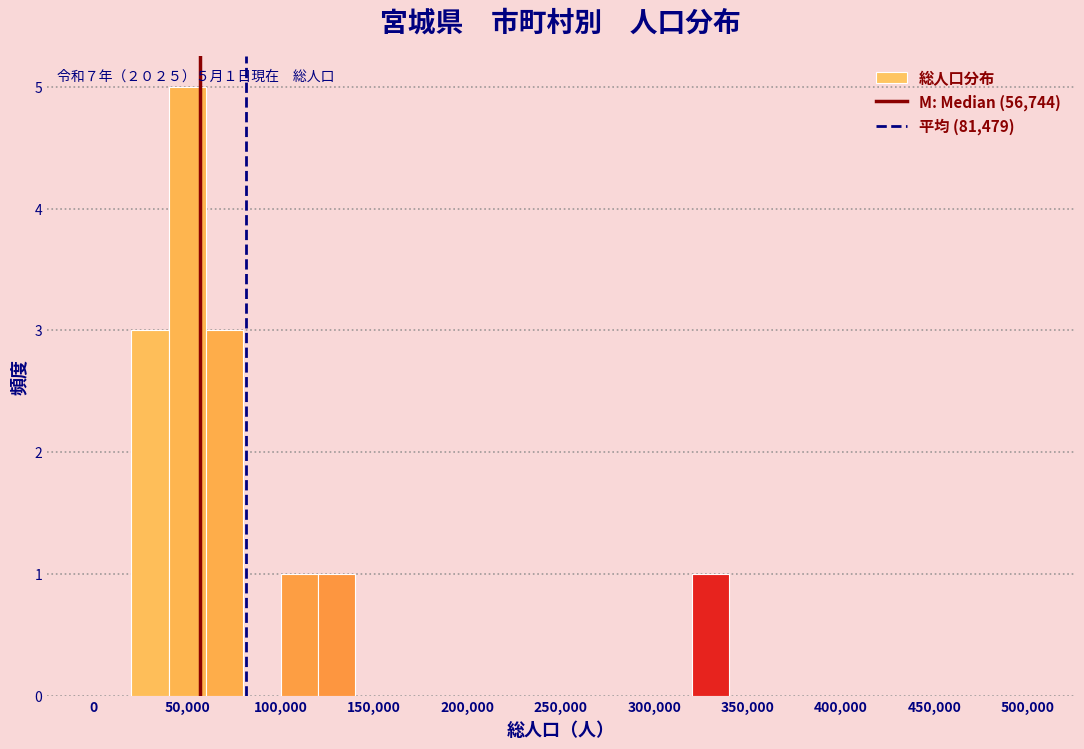

Which range on the x-axis has the tallest bar?

40000 to 60000